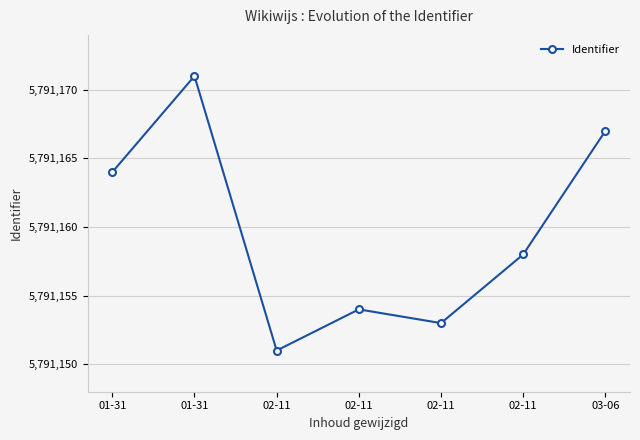

How many data points does each series have?

7